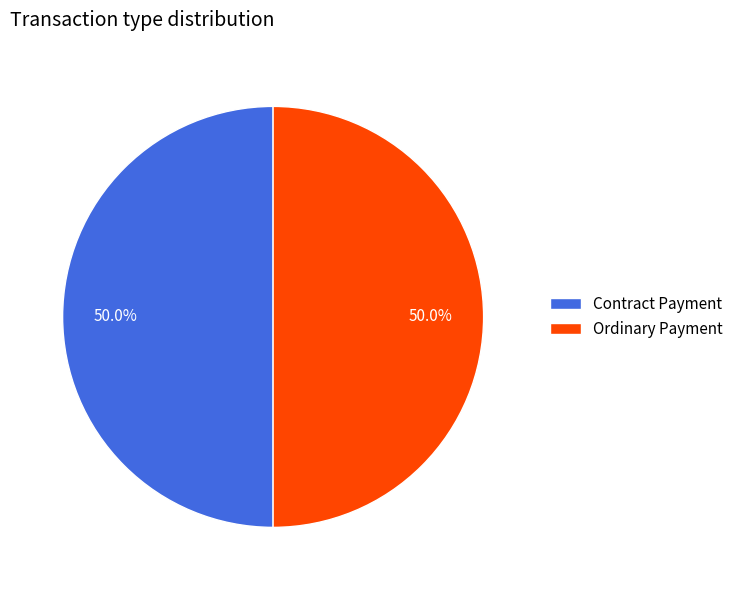

Combined, what portion of the pie is Ordinary Payment and Contract Payment?

100.0%